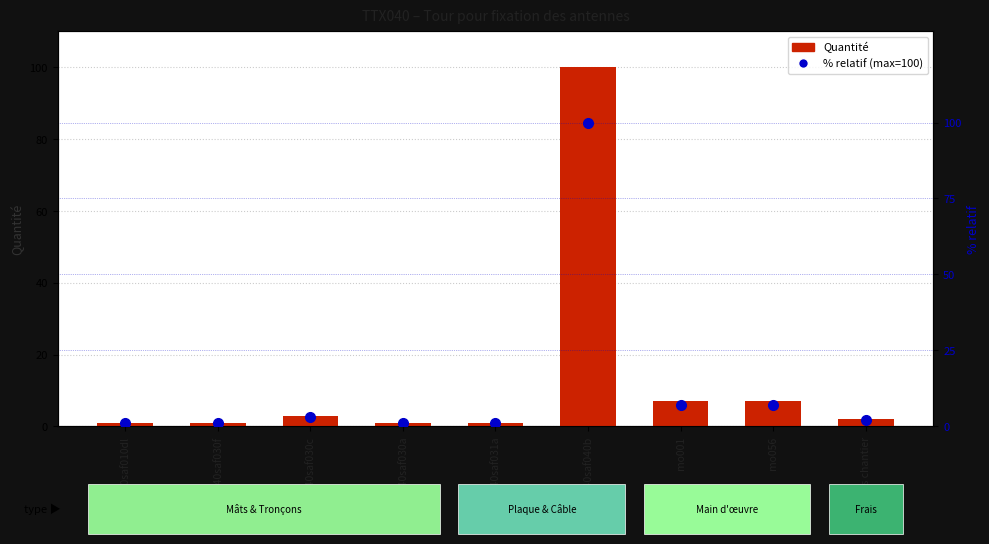

Which label corresponds to the smallest value in the chart?

mt40saf010dl